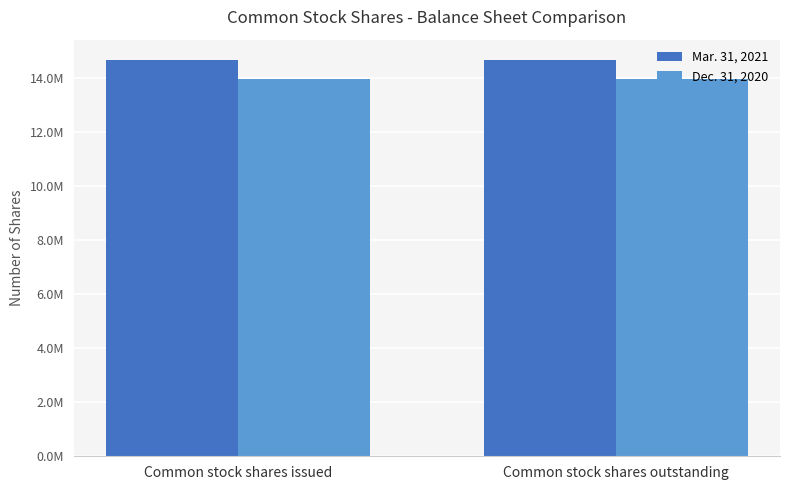

Does the chart contain stacked bars?

No